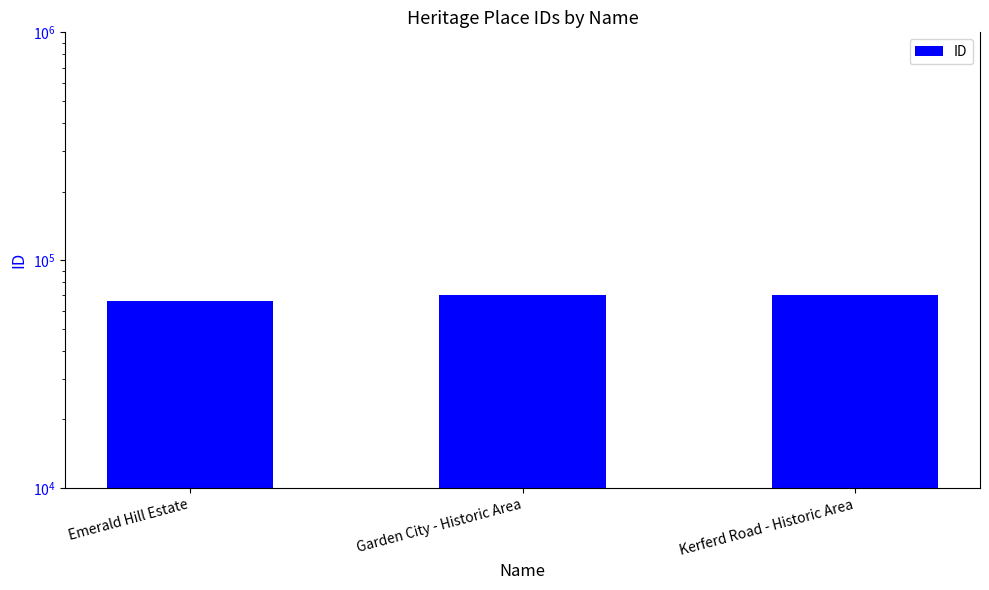

List the labels in order of value, smallest first.

Emerald Hill Estate, Garden City - Historic Area, Kerferd Road - Historic Area